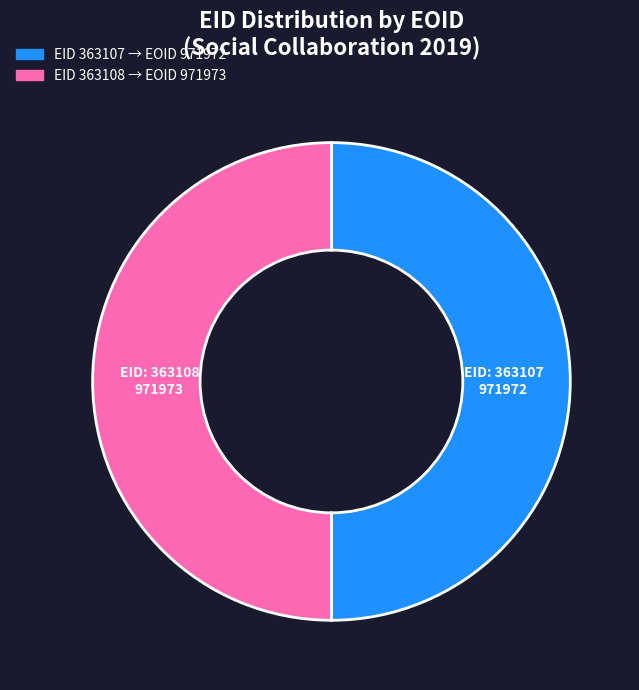

The EID: 363107 slice represents 58% of the pie. True or false?

False